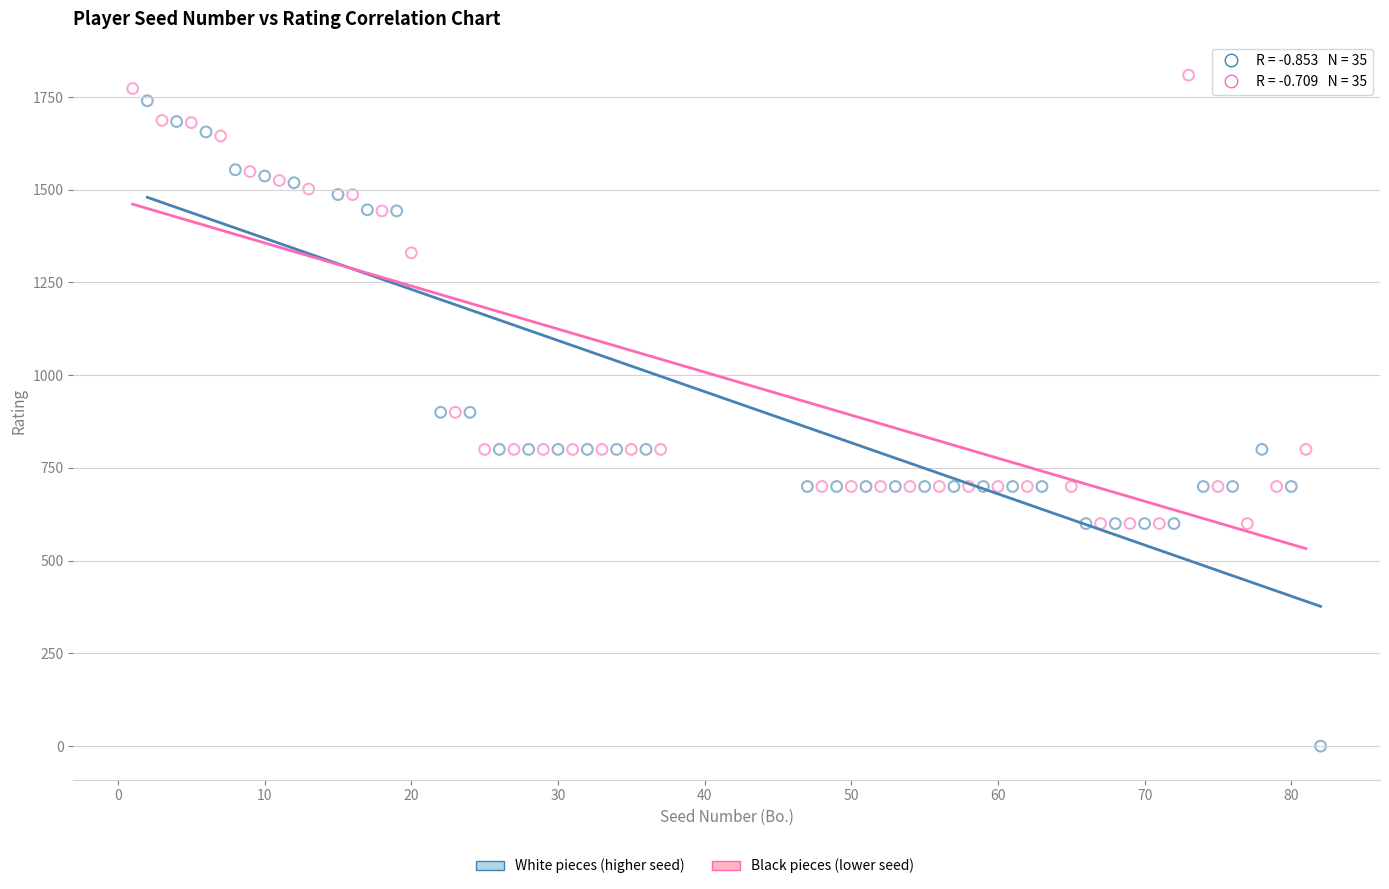

Which series reaches the minimum Y coordinate?

White pieces (higher seed)